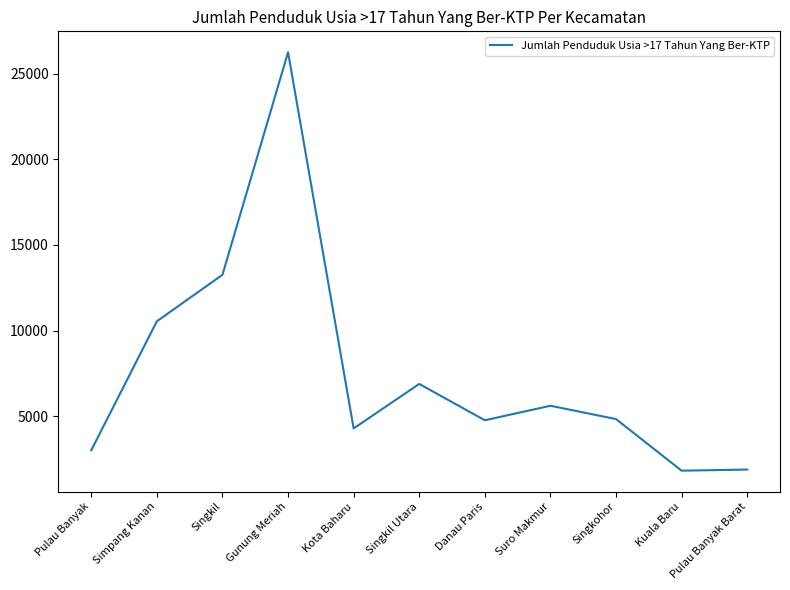

What is the minimum value shown in the chart?

1819